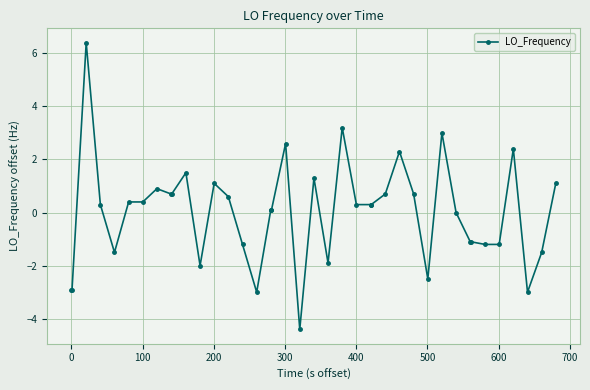

What is the value of the 8th point from the left?

0.9